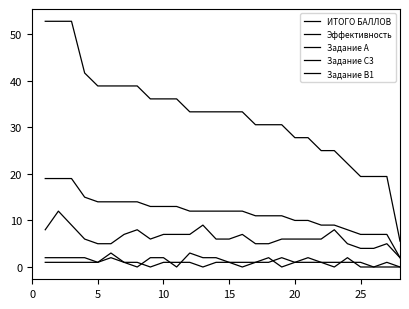

True or false: Задание C3 has more than 0 points higher than both neighbors.

True